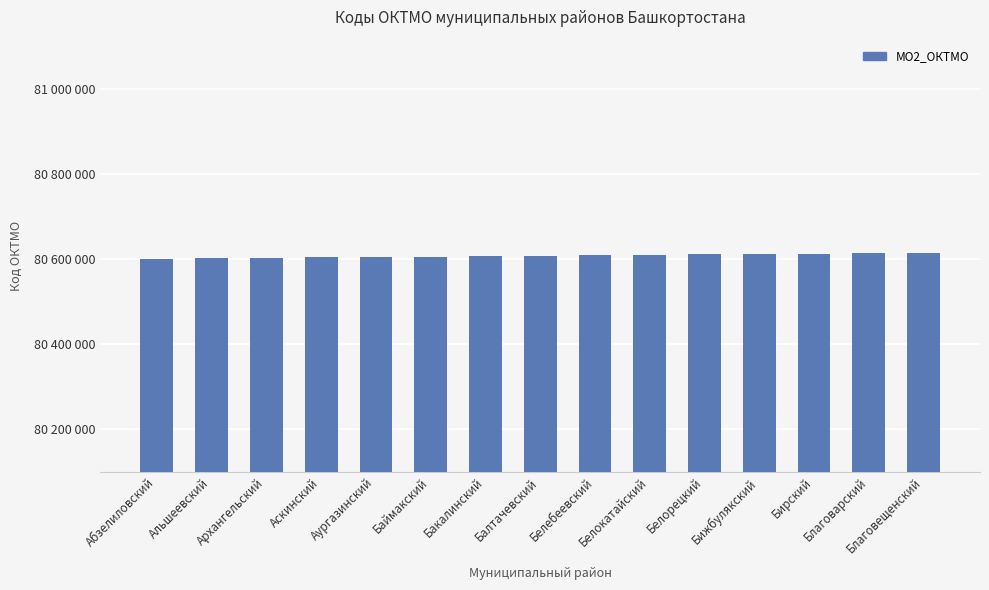

What is the label of the 6th bar from the right?

Белокатайский